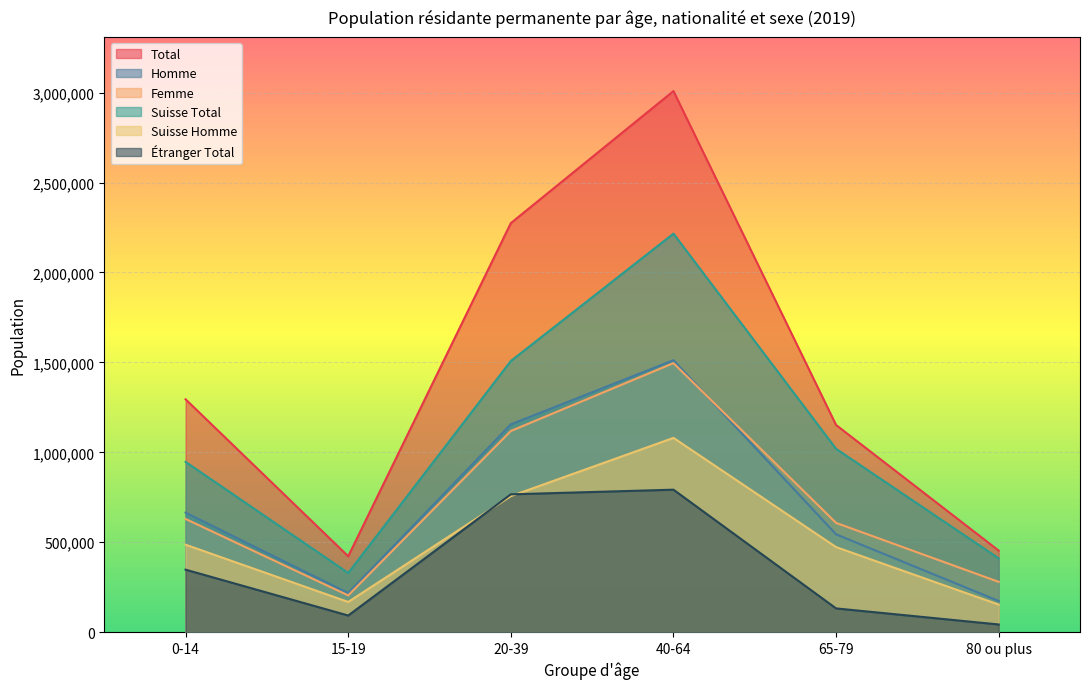

Where is Femme nearest to the value 850405?

0-14